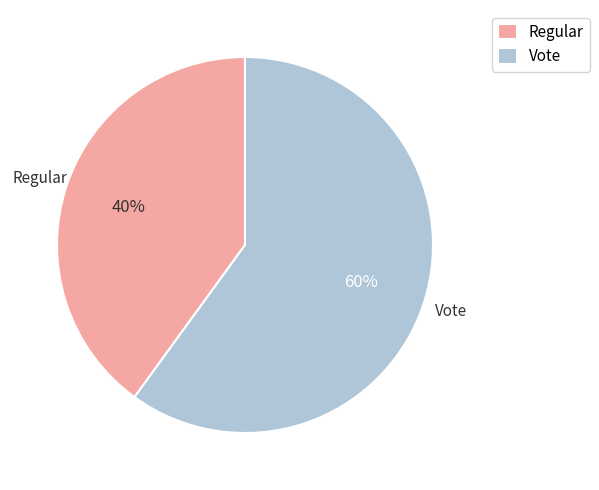

Between Vote and Regular, which is larger?

Vote